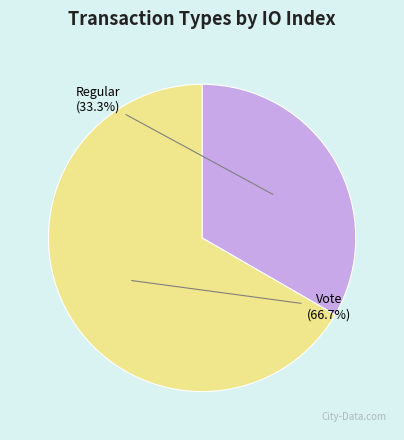

Which slice is the smallest?

Regular